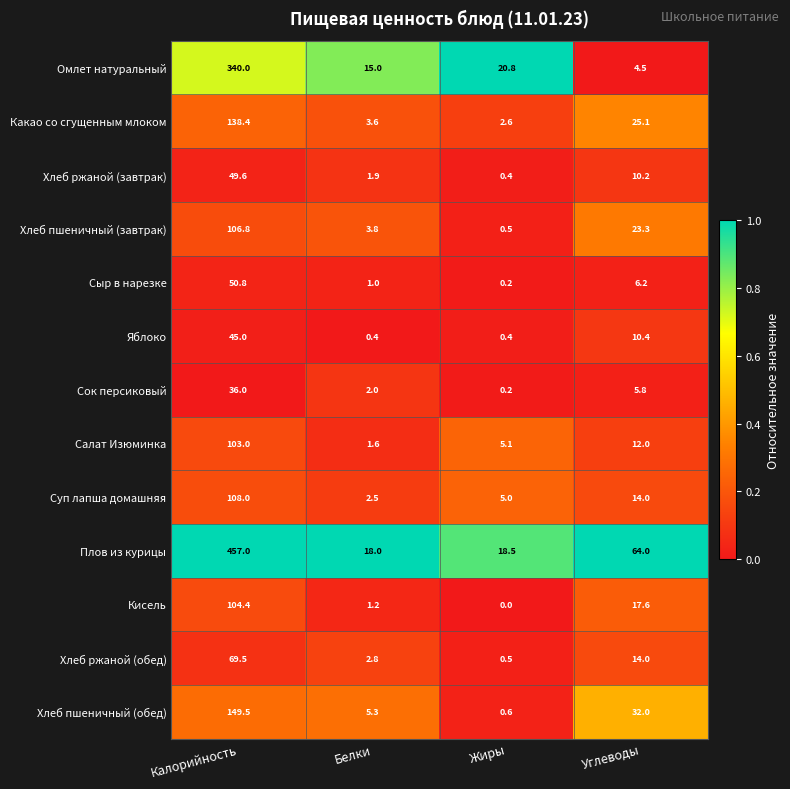

Is the value of Хлеб пшеничный (обед) at Белки greater than the value of Суп лапша домашняя at Белки?

Yes